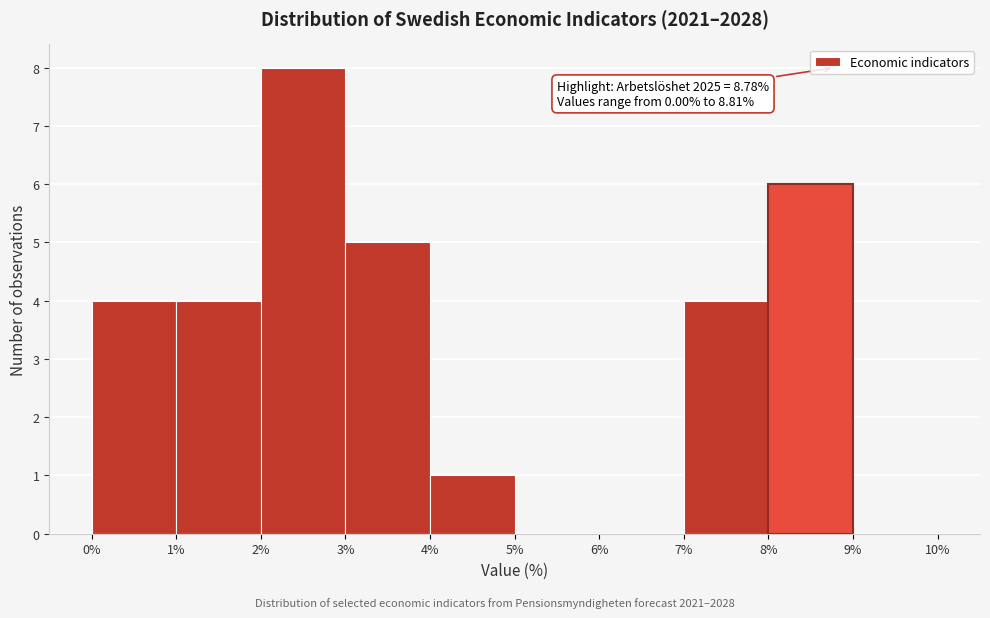

Over which range of the x-axis is the bar tallest?

2% to 3%